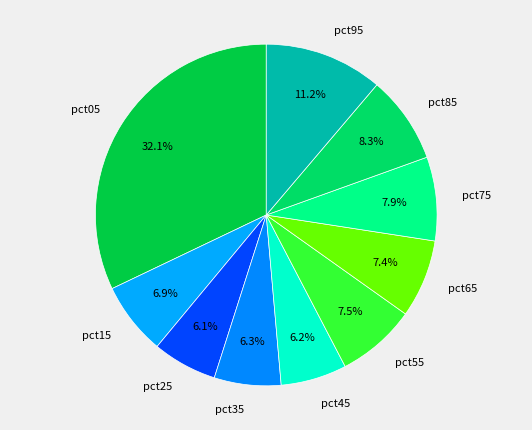

Is it true that pct65 is 1% of the pie?

False